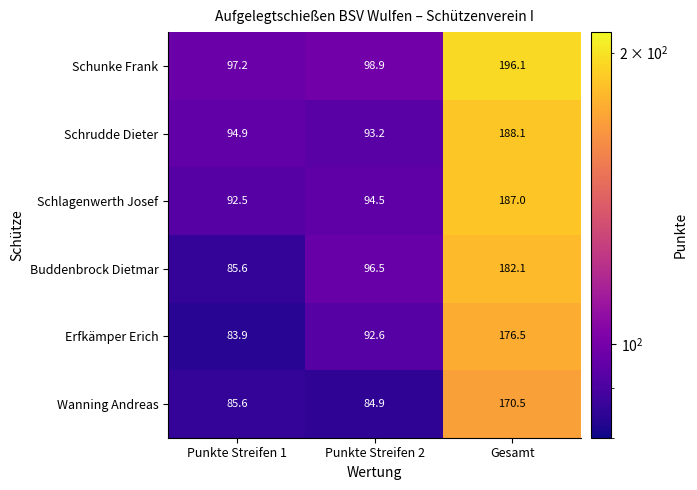

What is the lowest value of the Erfkämper Erich series?

83.9